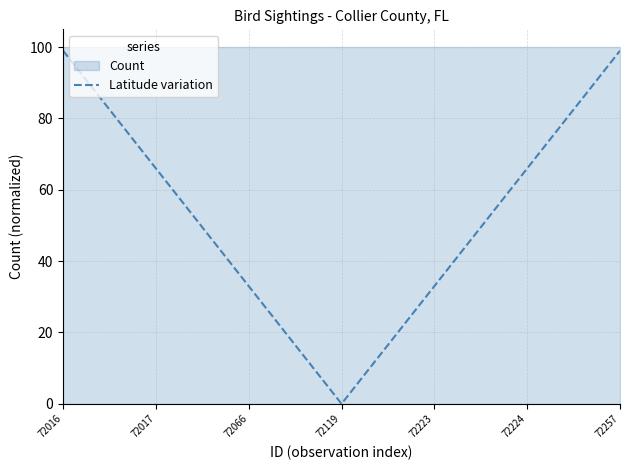

What is the sum of the values at 72016 and 72119?

99